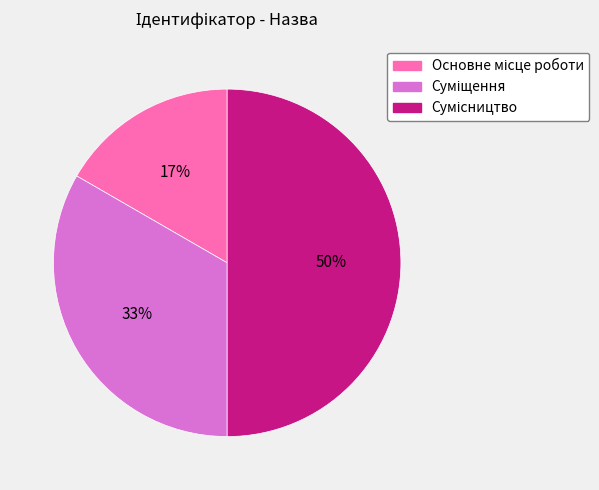

To the nearest percent, what is the difference between the largest and smallest slice percentages?

33%